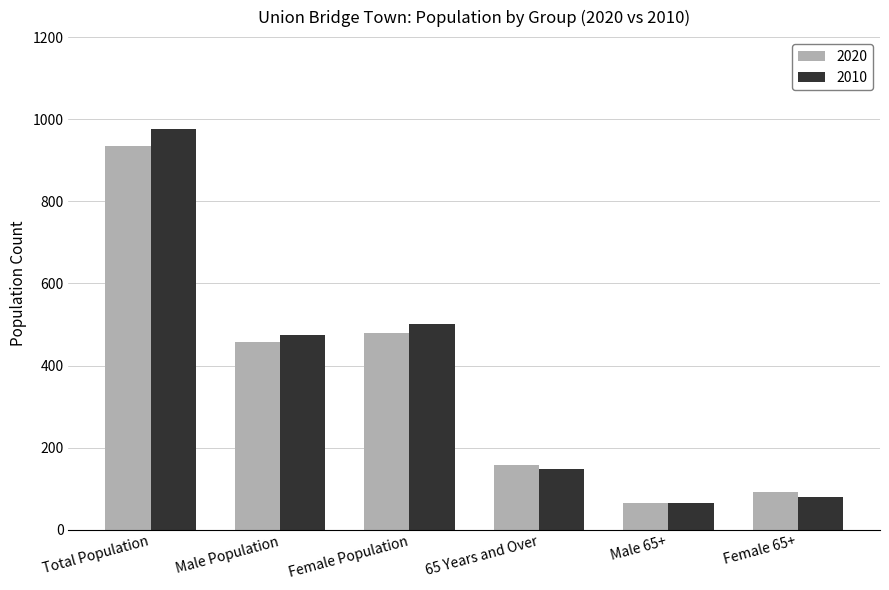

What is the difference between the highest and lowest values at Total Population?

39